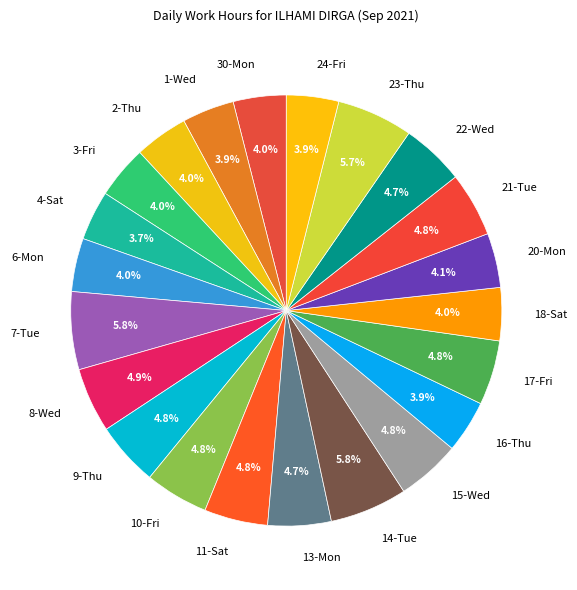

What is the ratio of the value at 17-Fri to the value at 11-Sat?

1.0